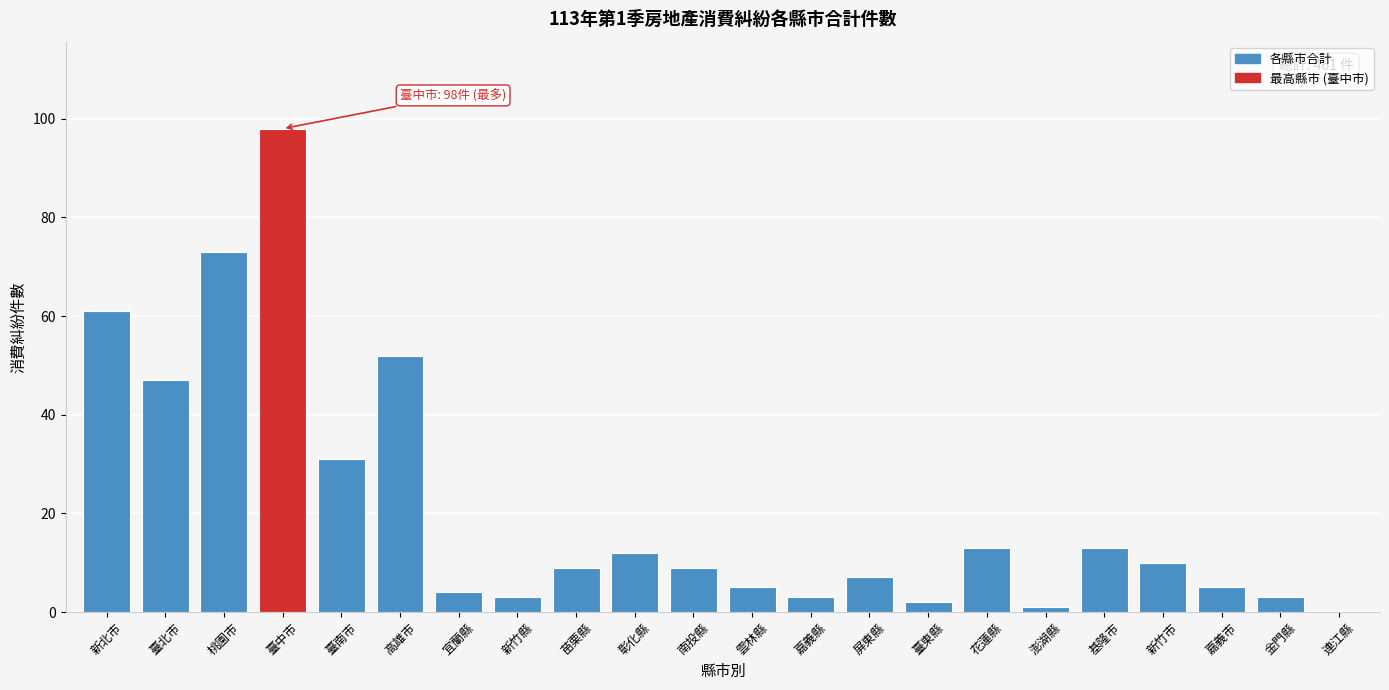

Reading left to right, transcribe all the data shown in this chart.

新北市=61	臺北市=47	桃園市=73	臺中市=98	臺南市=31	高雄市=52	宜蘭縣=4	新竹縣=3	苗栗縣=9	彰化縣=12	南投縣=9	雲林縣=5	嘉義縣=3	屏東縣=7	臺東縣=2	花蓮縣=13	澎湖縣=1	基隆市=13	新竹市=10	嘉義市=5	金門縣=3	連江縣=0